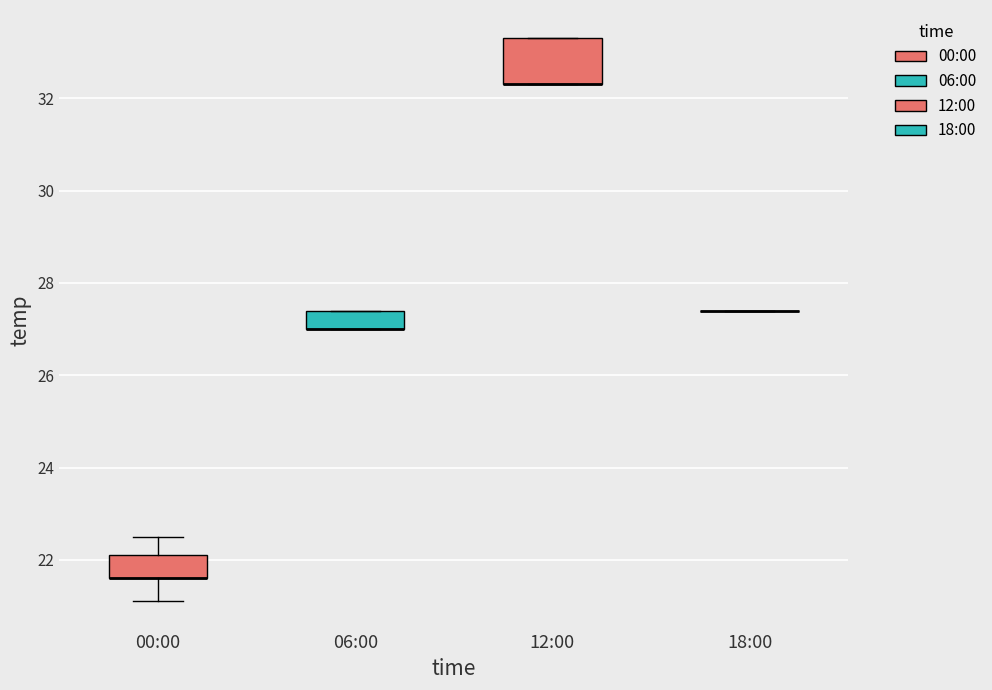

Which box is the tallest, from its lower edge to its upper edge?

12:00